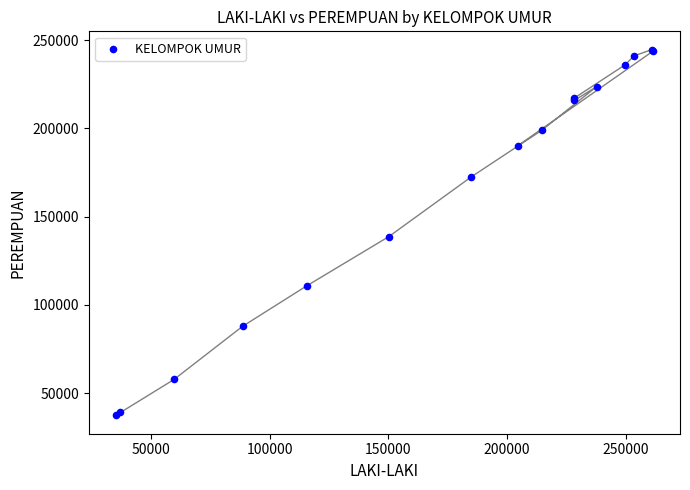

What Y value in the scatter plot is closest to 141060?

138731